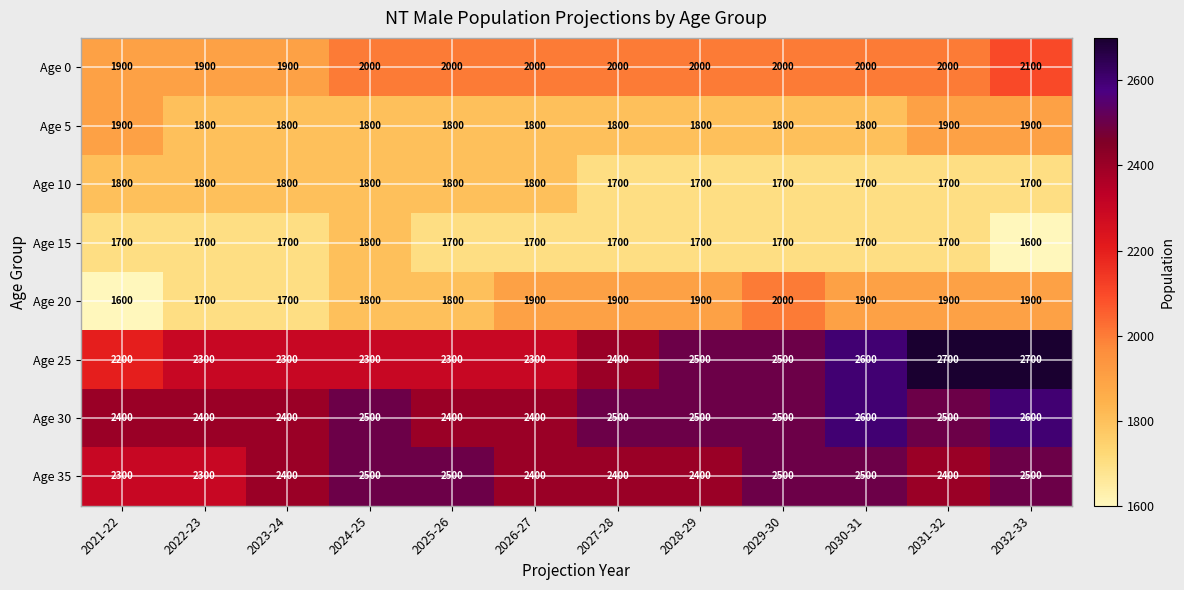

Is it true that Age 10 equals 1800 at 2022-23?

True